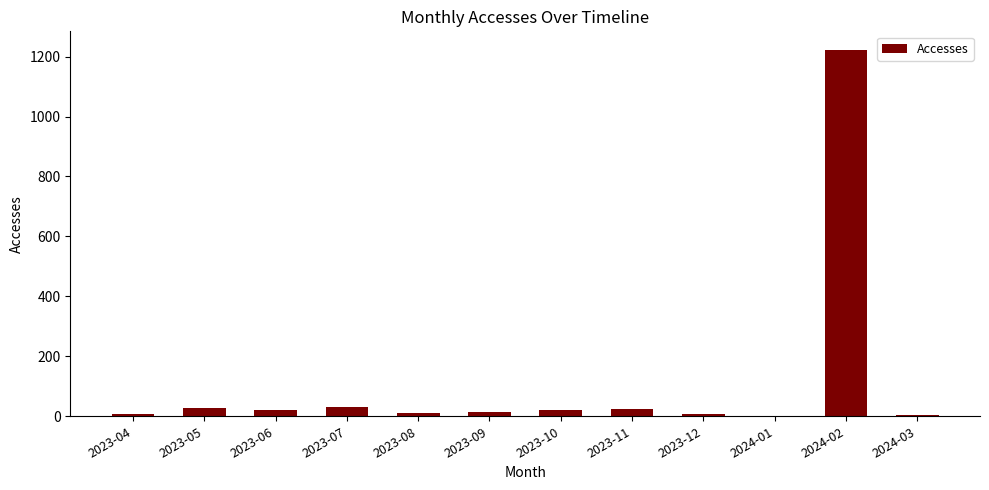

What is the sum of all values?

1390